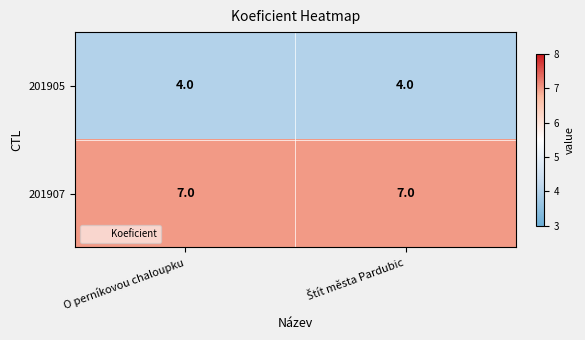

Is it true that 201907 equals 7 at O perníkovou chaloupku?

True